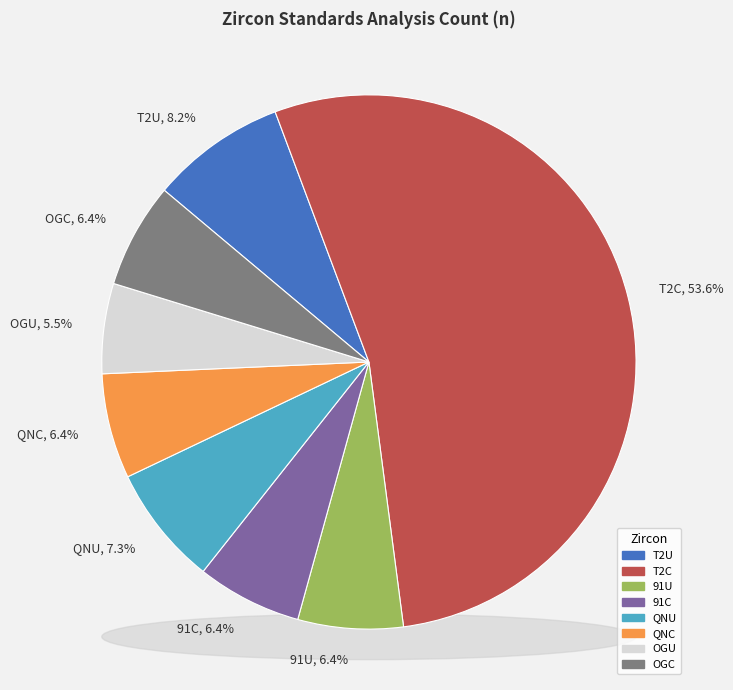

True or false: QNU accounts for 7% of the total.

True